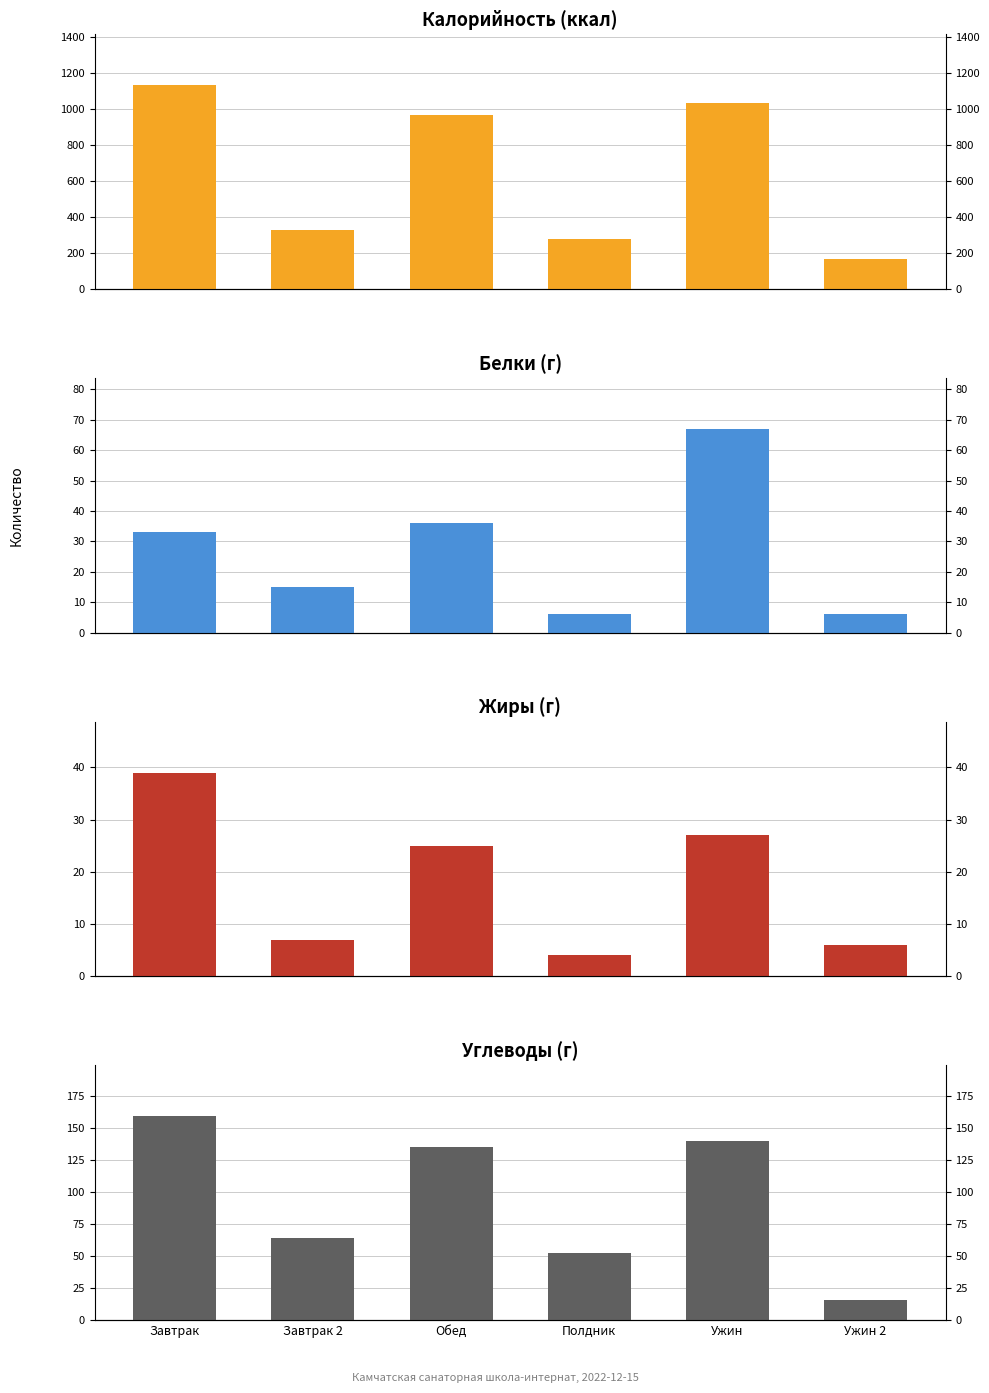

At which label does Белки reach its minimum?

Полдник